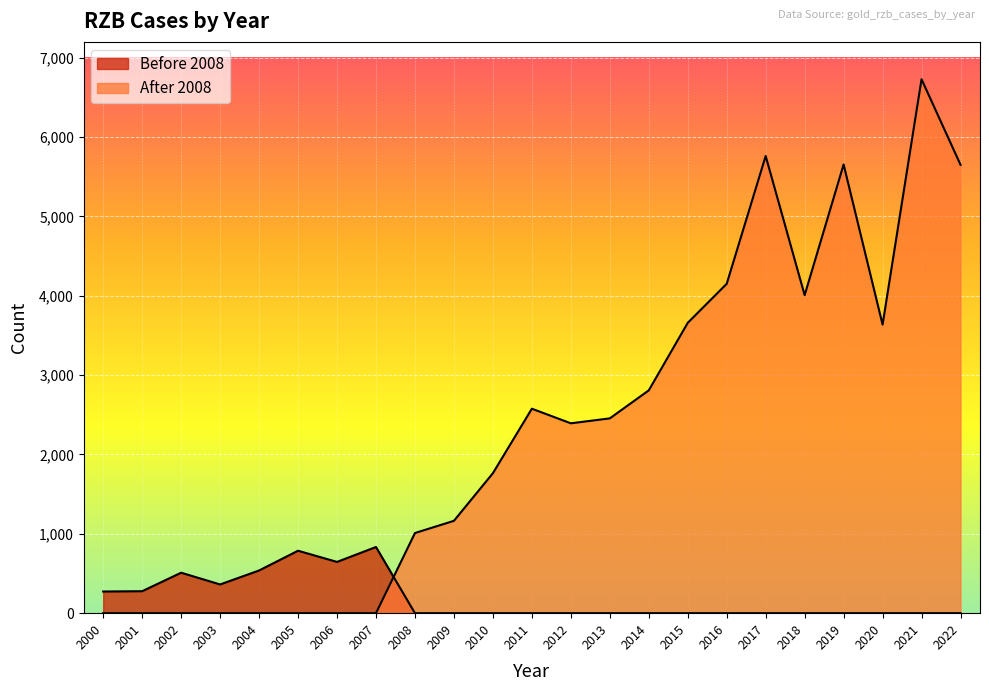

Rank the series by their maximum value, from highest to lowest.

After 2008, Before 2008